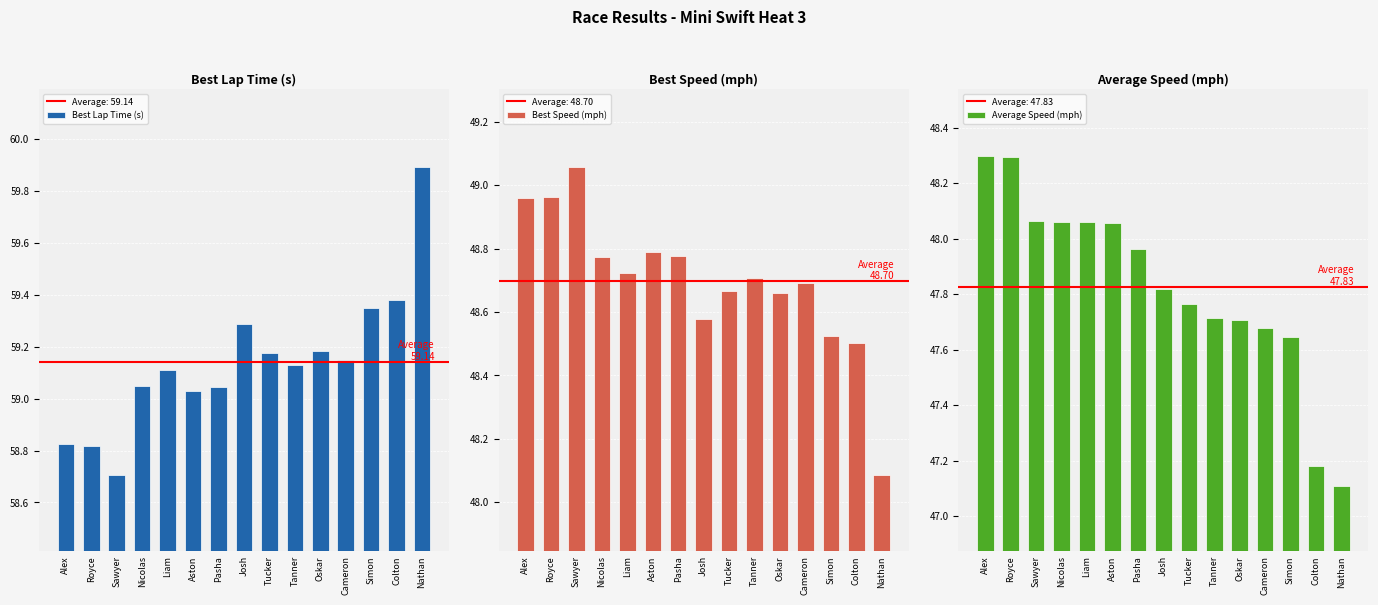

What is the highest value of the Best Speed (mph) series?

49.1